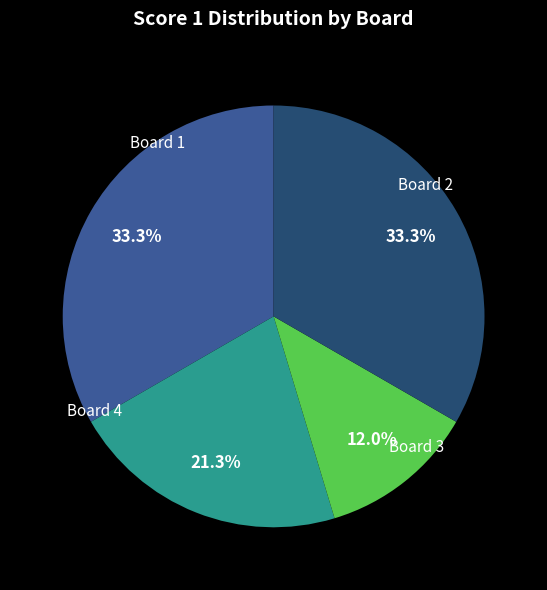

What is the largest slice in the pie chart?

Board 1